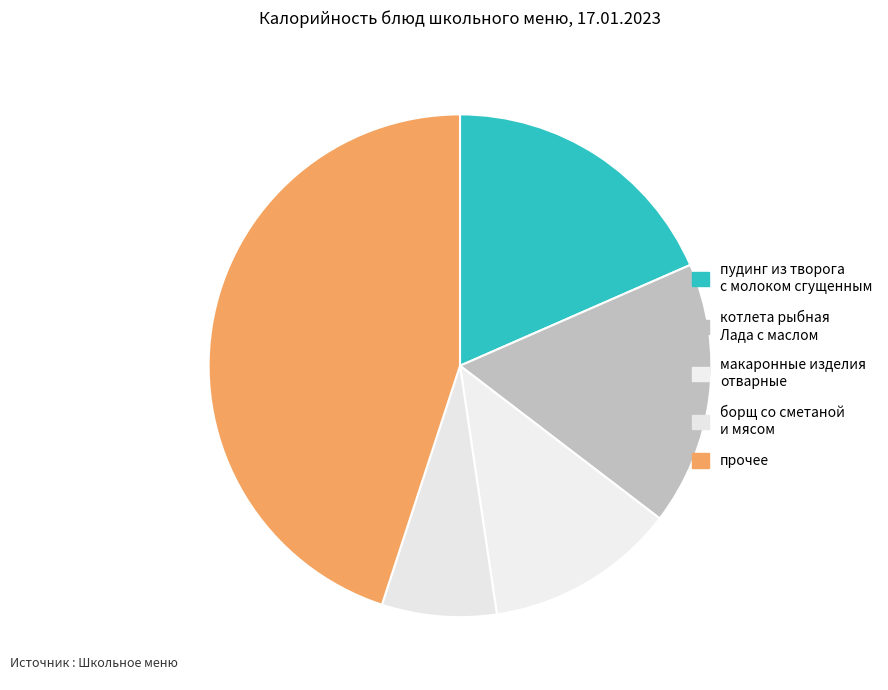

Count the number of slices in the pie.

5